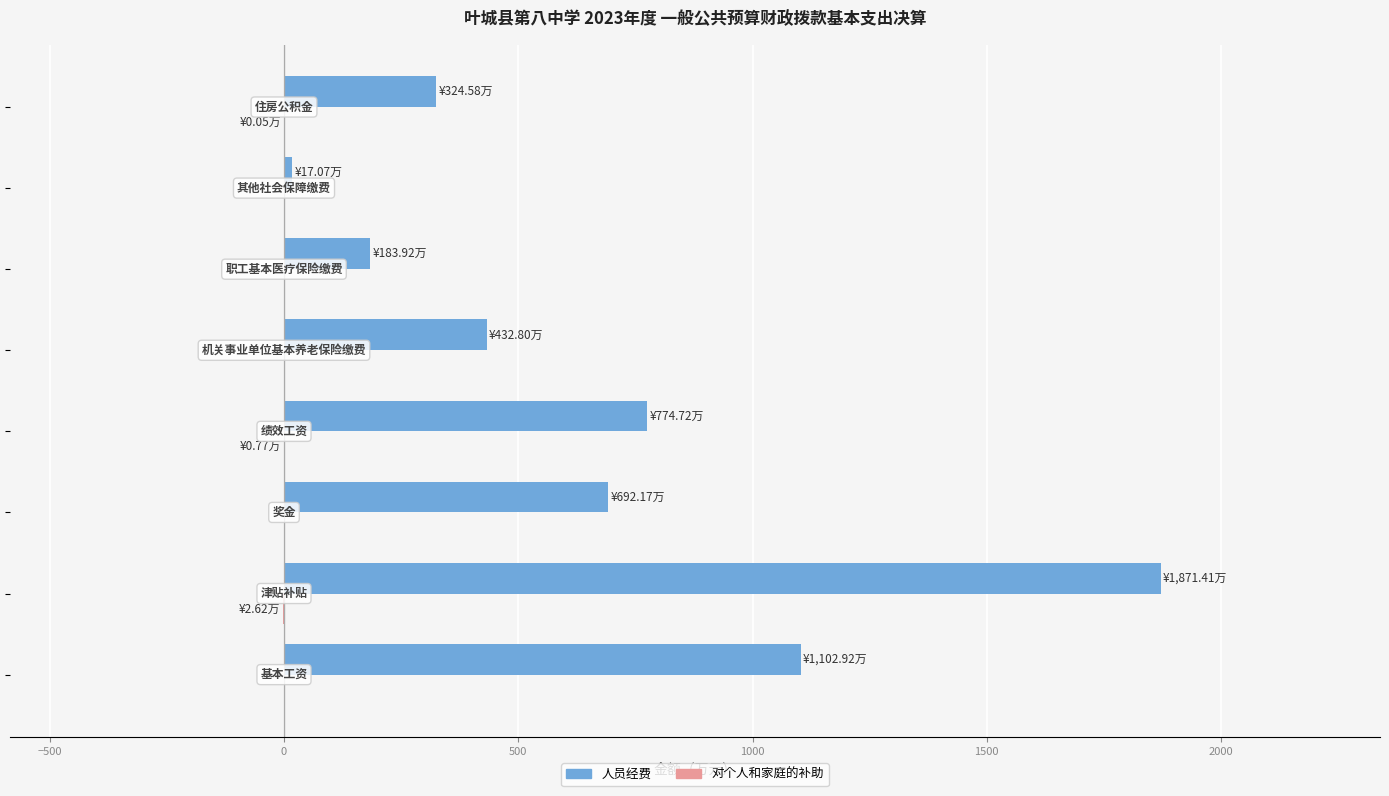

What is the greatest value displayed?

1871.4